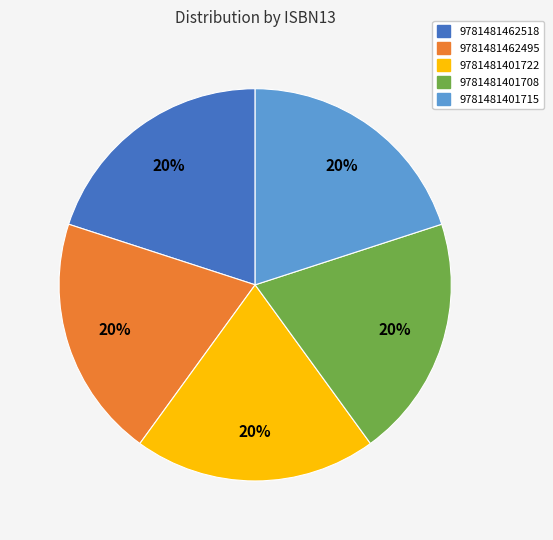

Is it true that 9781481401722 is 20% of the pie?

True